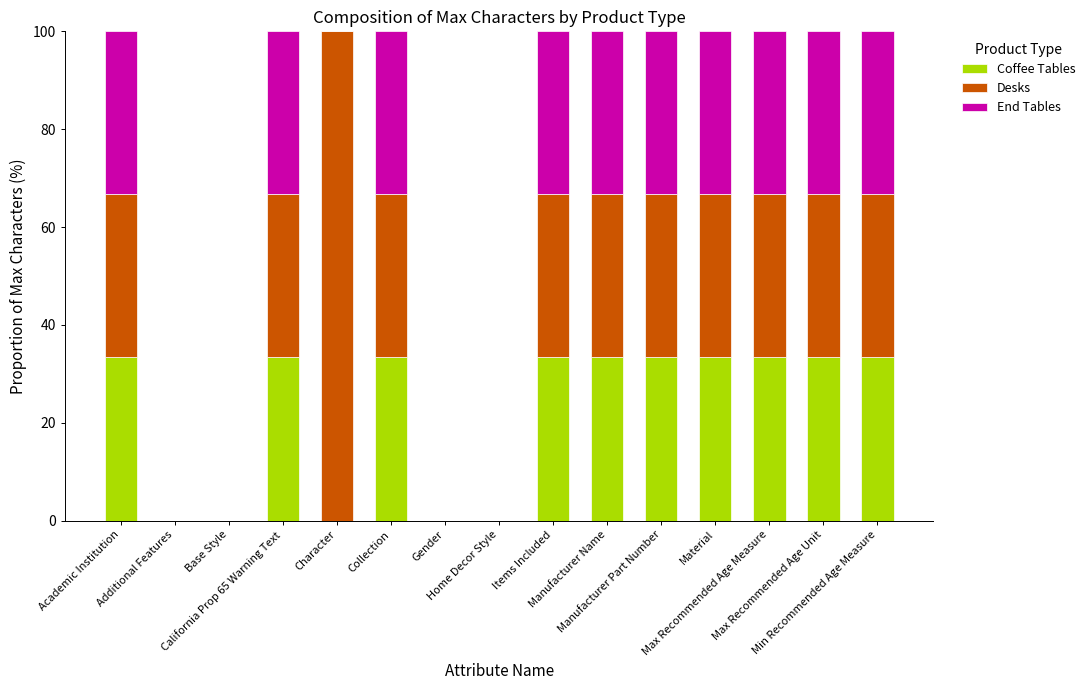

What is the maximum value for Coffee Tables?

33.3